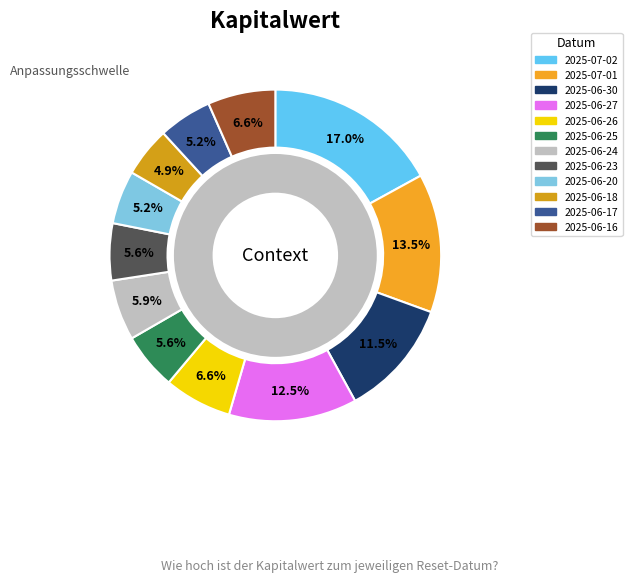

Combined, what portion of the pie is 2025-06-17 and 2025-06-18?

10.1%